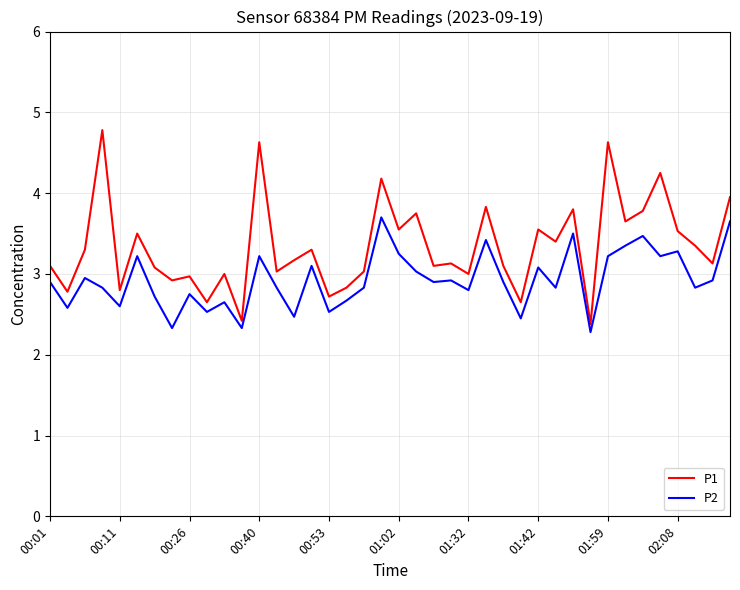

Which series has the widest spread of values?

P1